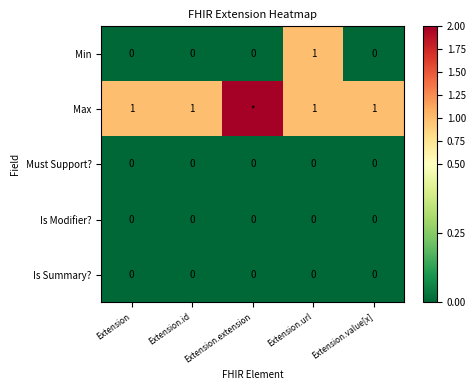

Which label corresponds to the smallest value in the chart?

Extension